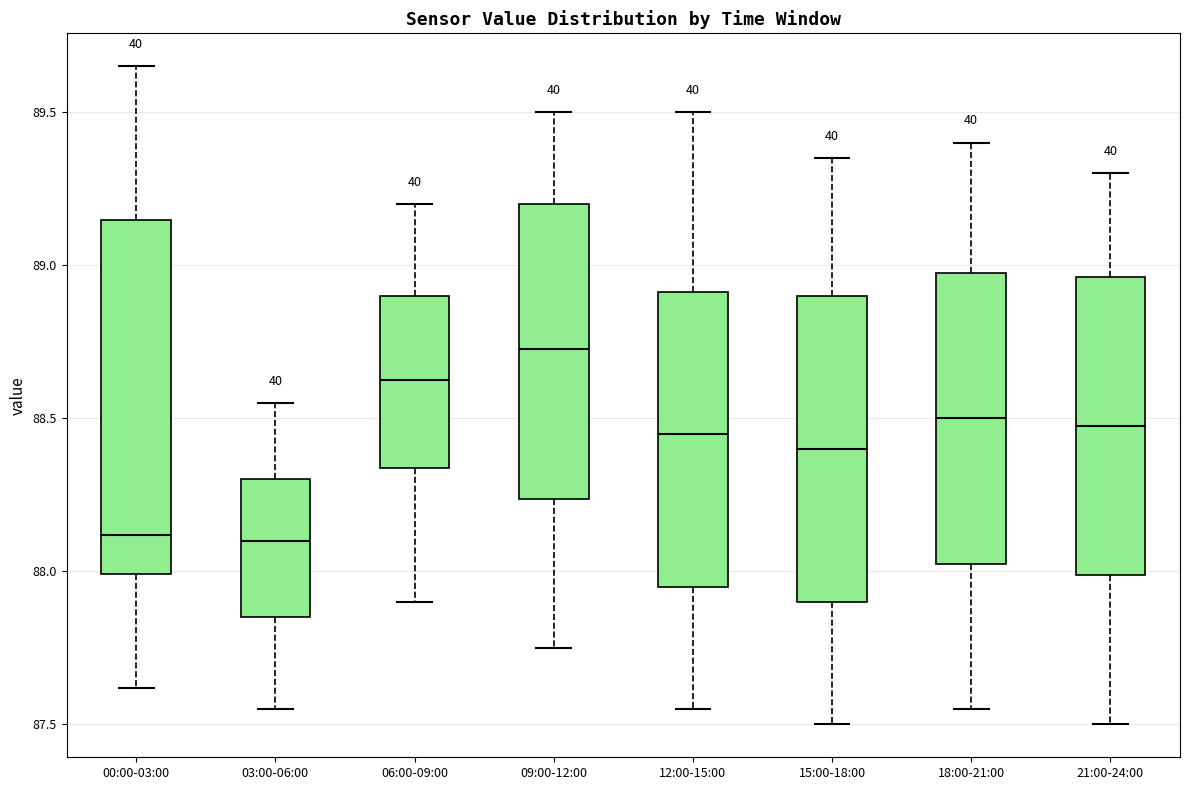

Where does the upper whisker of the box for 06:00-09:00 end on the y-axis? The values are not printed on the chart, so give them approximately, as read against the axis.

89.20